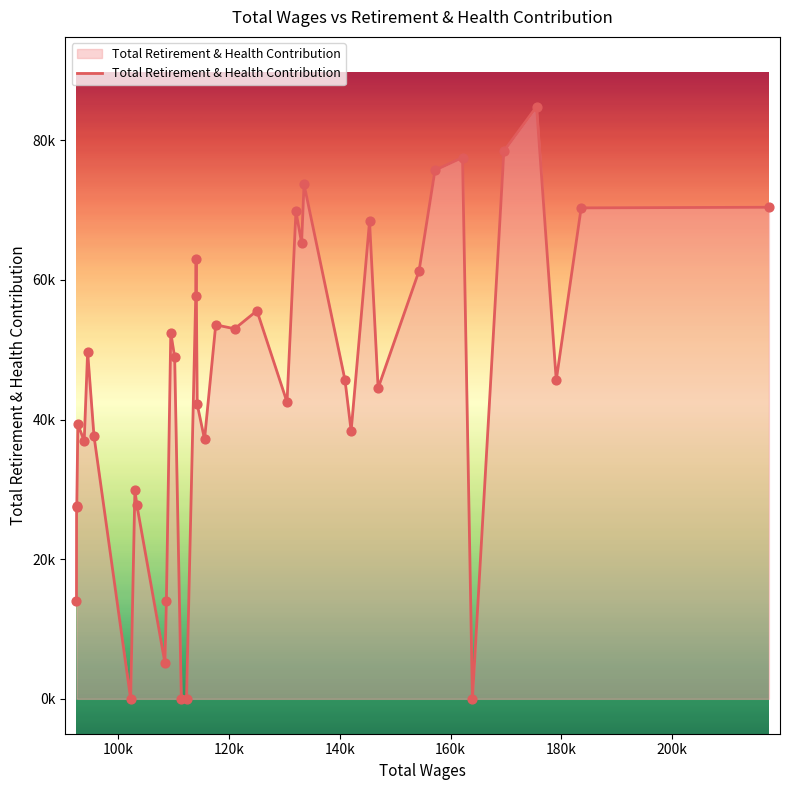

Is this an area chart (filled region under the line)?

Yes